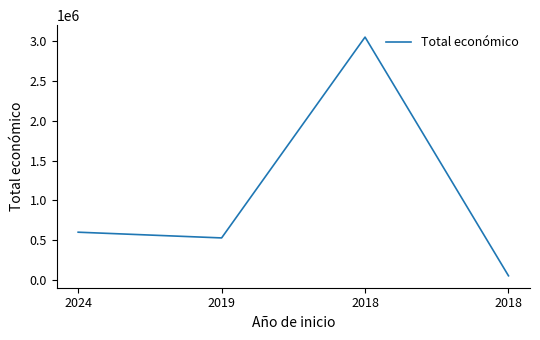

How many lines are shown in the chart?

1